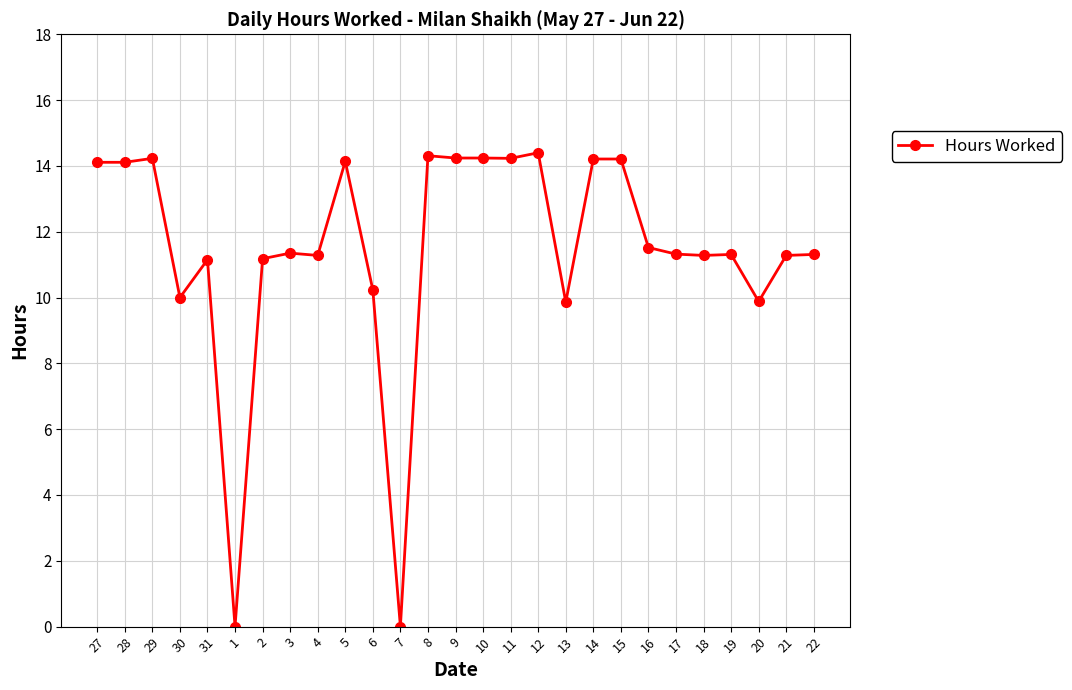

How many data points are less than 11?

6